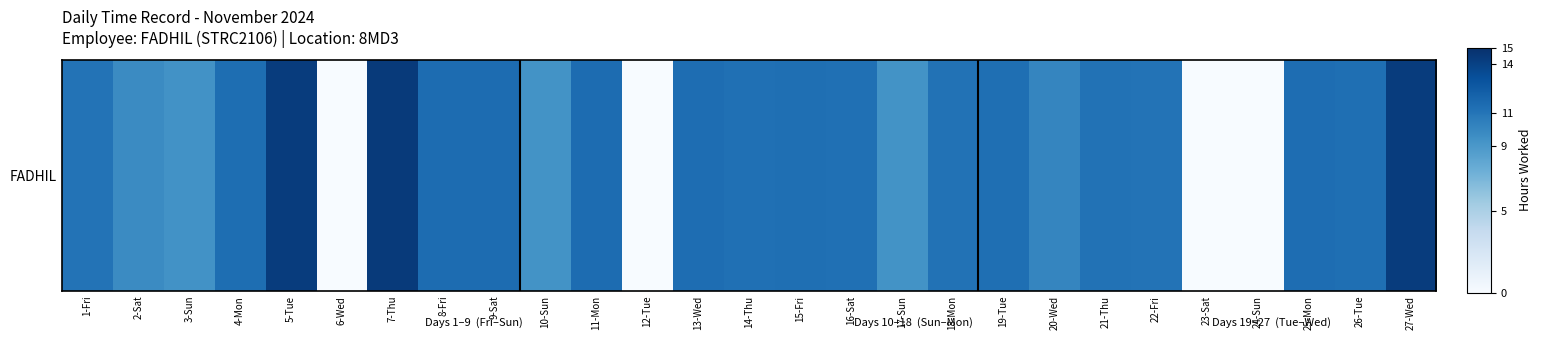

What value does the data have at 11-Mon?

11.5